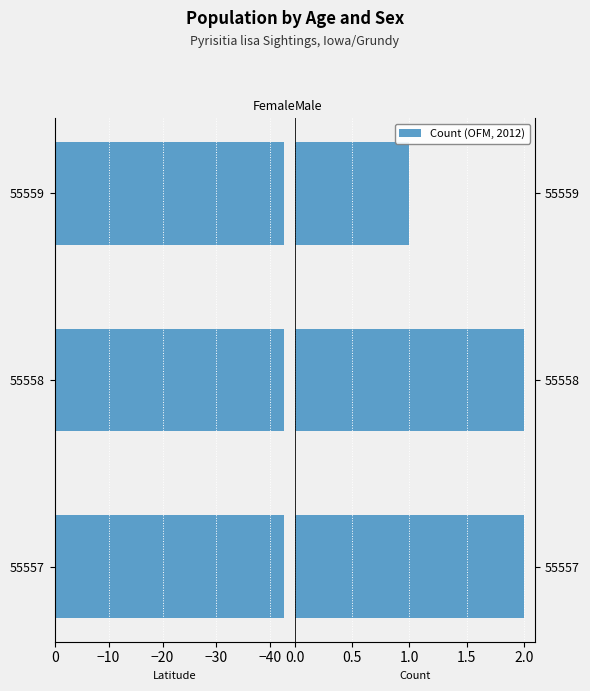

What is the difference between the second highest and minimum values in the Count (OFM, 2012) series?

1